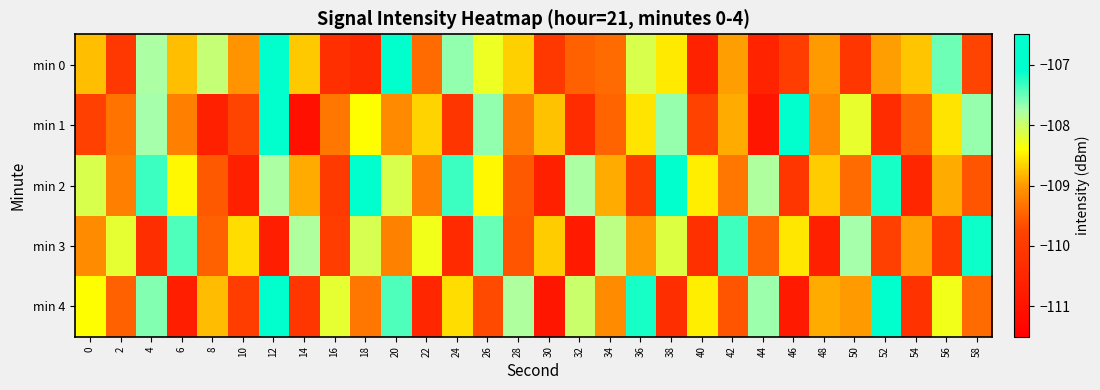

Which has a higher value, 40 or 44?

44